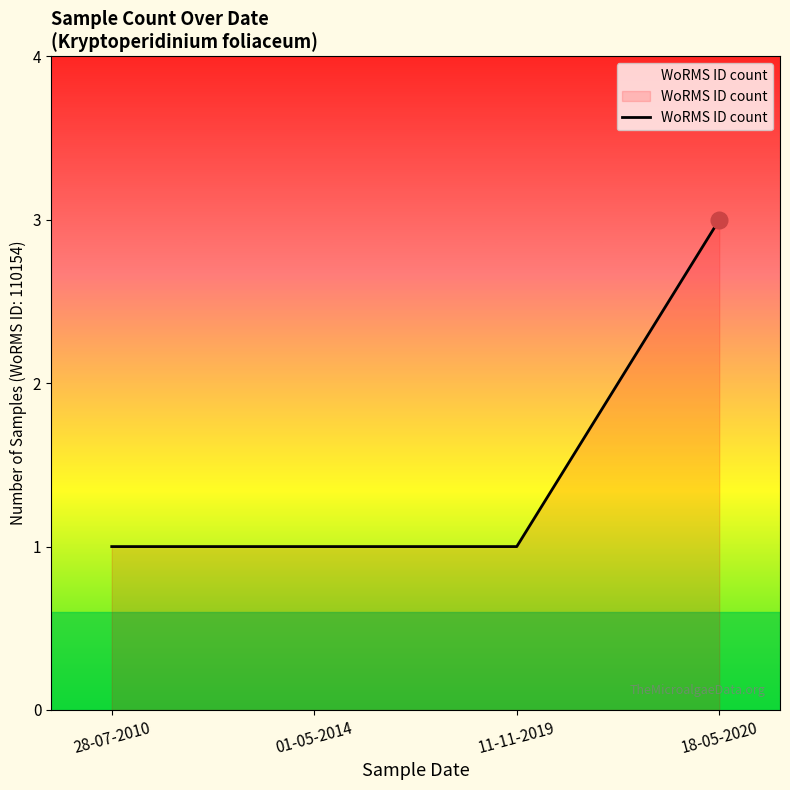

Does the chart have visible grid lines?

No